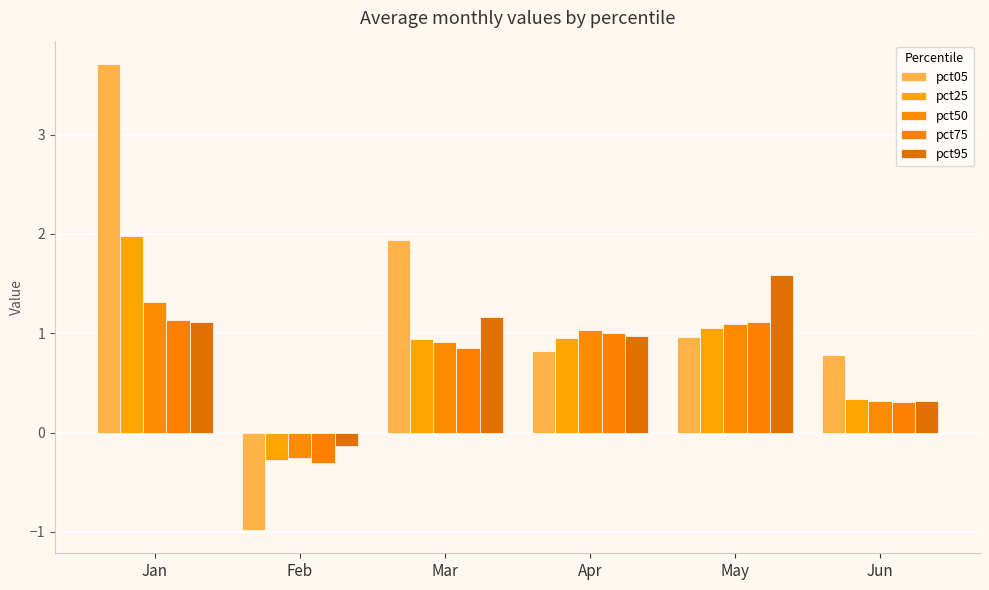

What is the difference between the highest and lowest values at Mar?

1.1